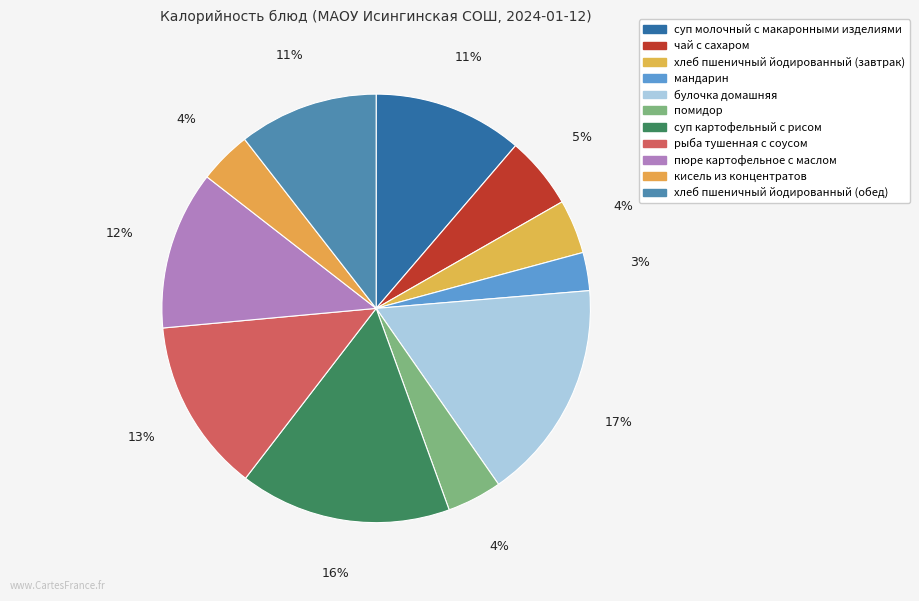

What is the change in value from суп молочный с макаронными изделиями to пюре картофельное с маслом?

+8.1